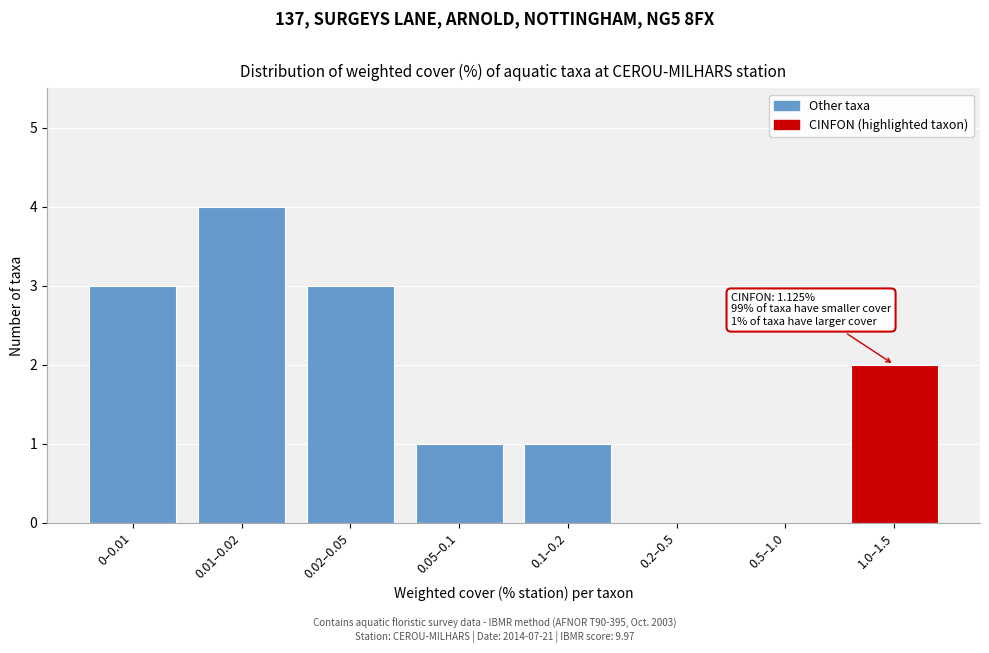

Reading left to right, extract all data points from this chart.

0–0.01=3	0.01–0.02=4	0.02–0.05=3	0.05–0.1=1	0.1–0.2=1	0.2–0.5=0	0.5–1.0=0	1.0–1.5=2